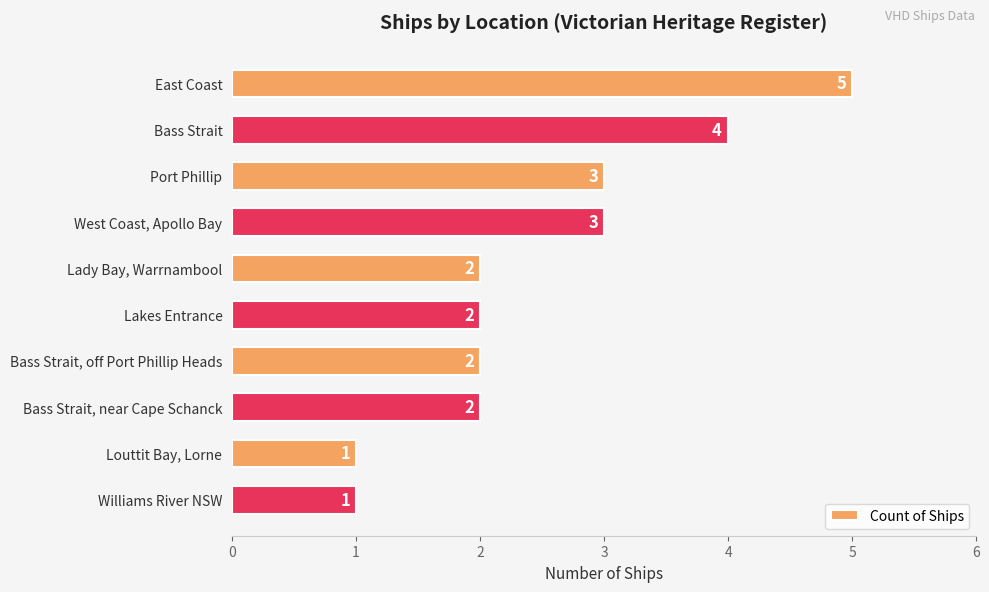

Count the values in the range 2 to 3.

6